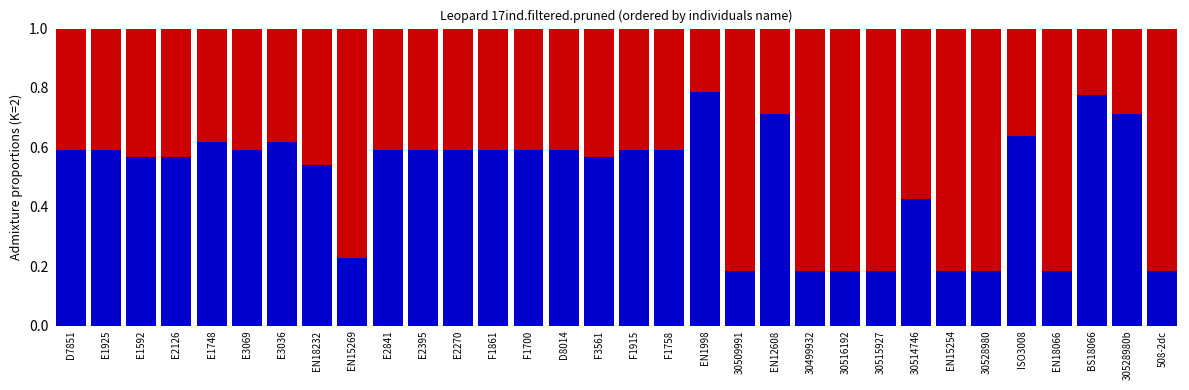

What is the total value across all series at BS18066?

1.0